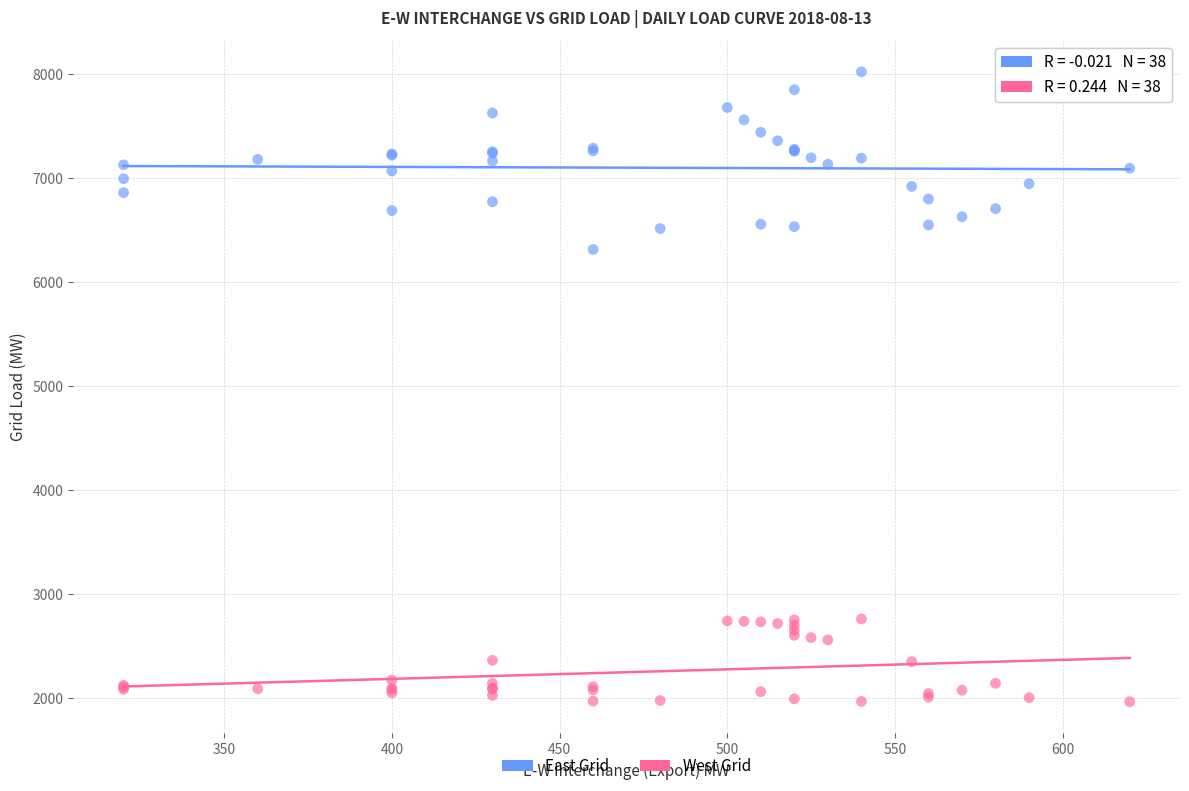

Across all series, what Y value is closest to 4994?

6315.0